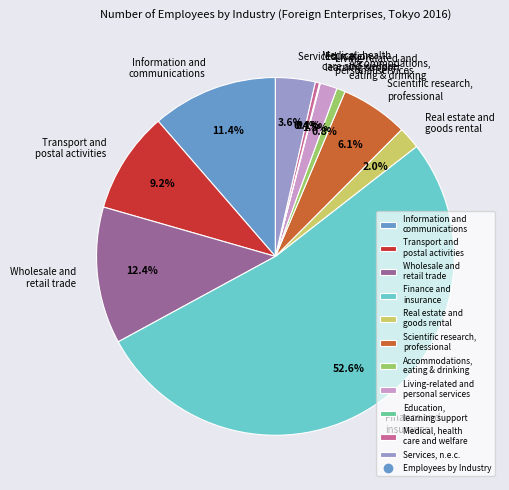

Does any single category account for the majority?

Yes